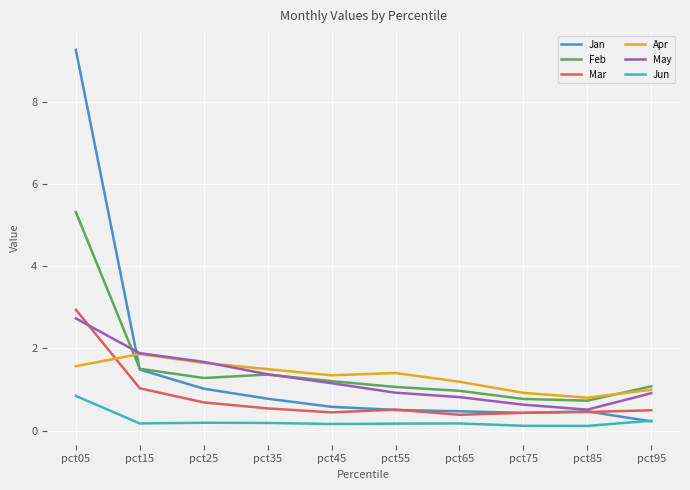

At which category does the chart reach its peak across all series?

pct05